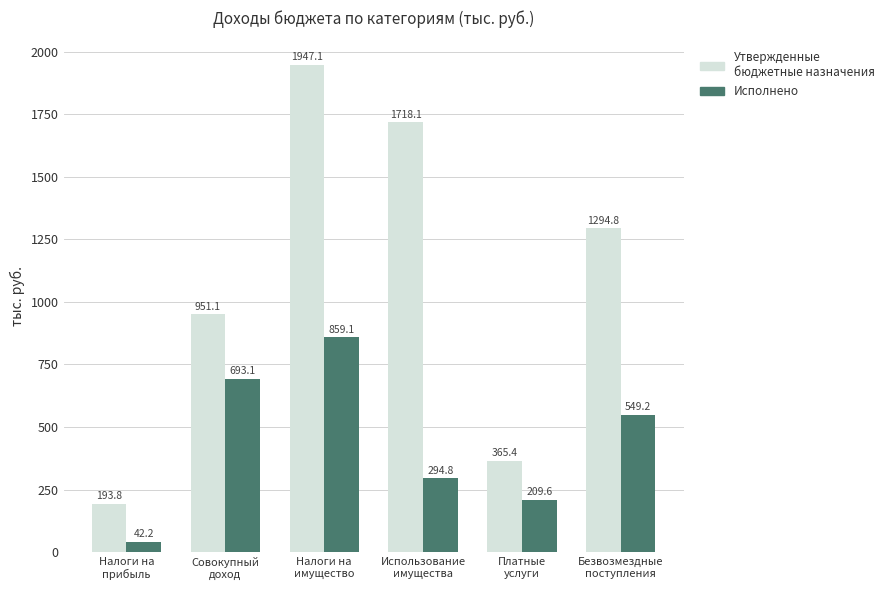

What is the smallest value displayed?

42.2